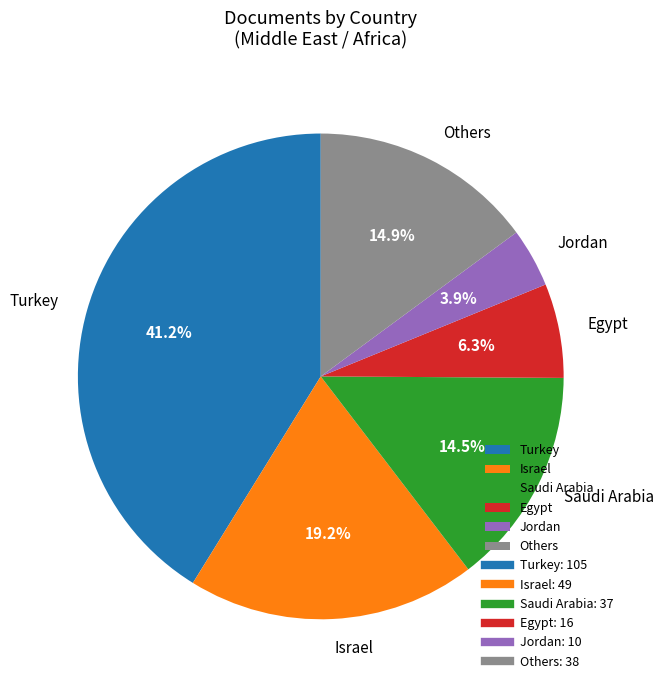

Which category has the biggest portion of the pie?

Turkey